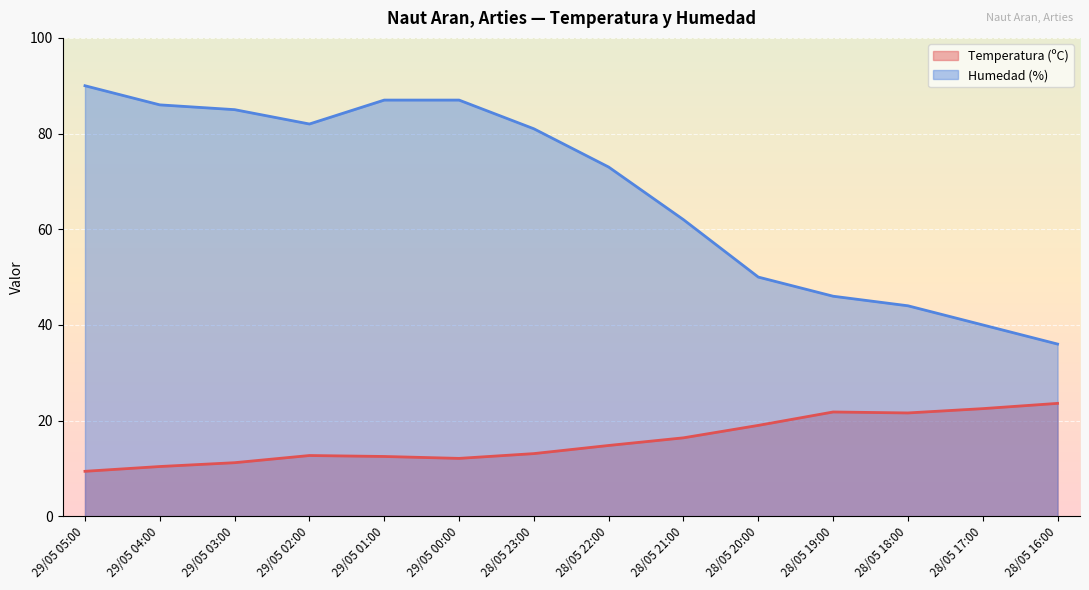

Rank the series by their maximum value, from highest to lowest.

Humedad (%), Temperatura (ºC)